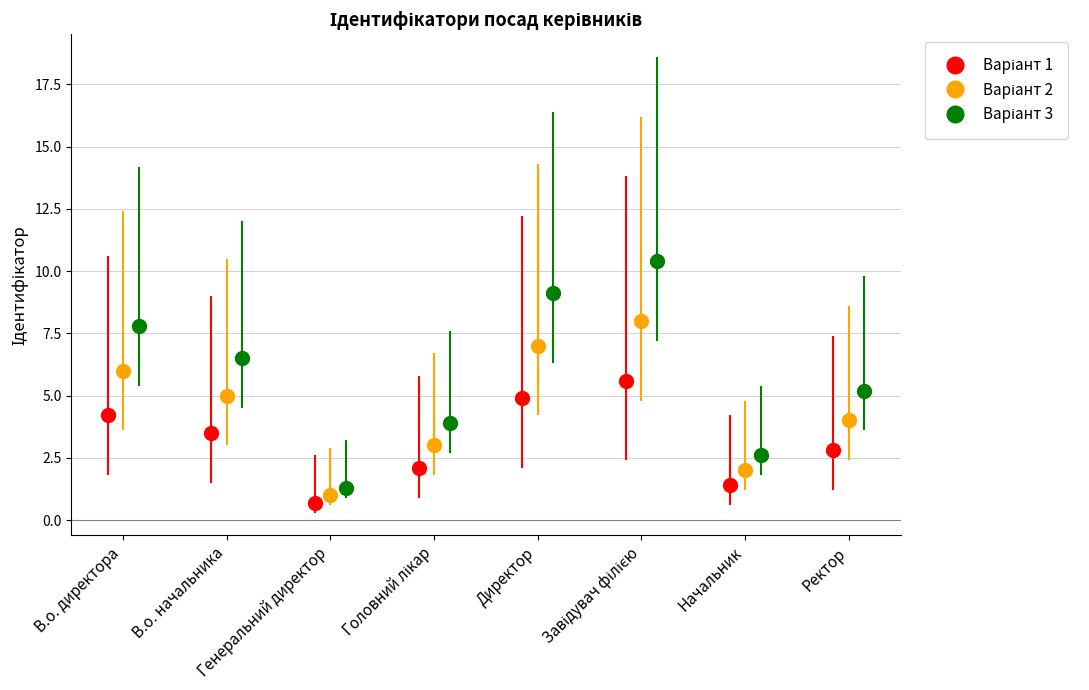

What position from the left is Генеральний директор?

3